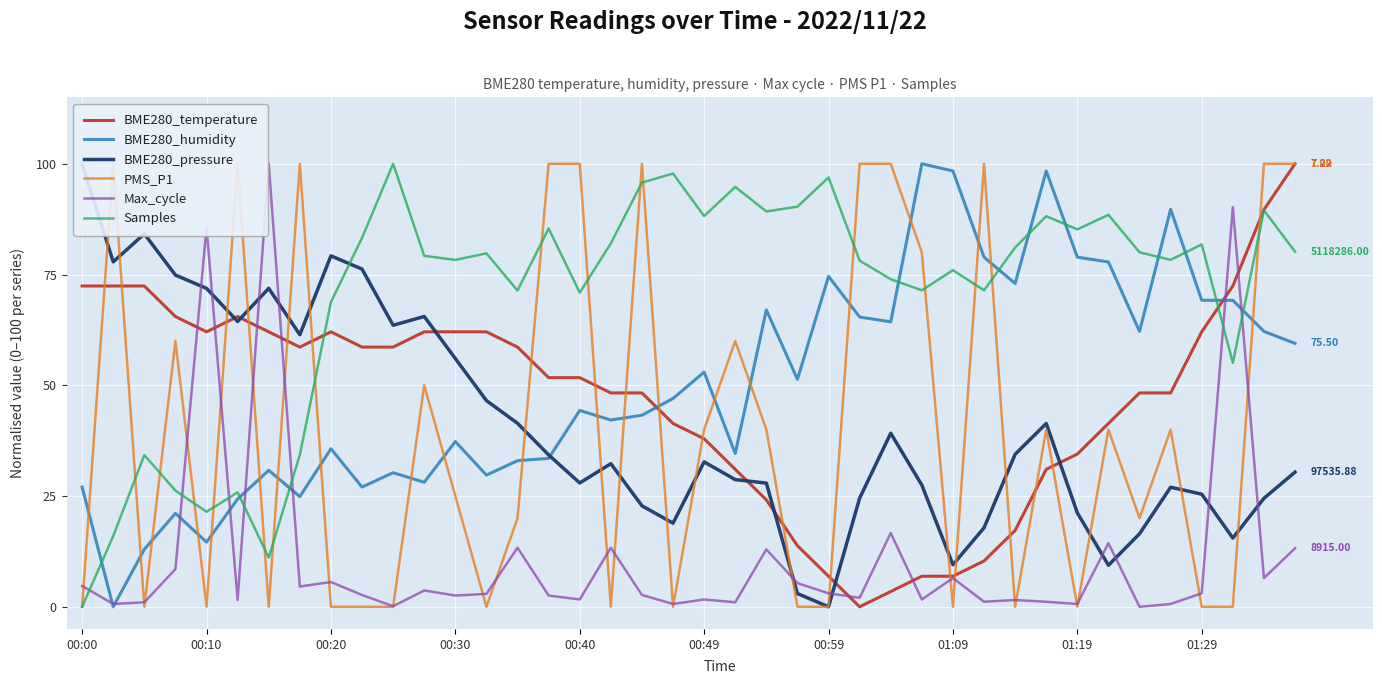

Which series ends up on top after the final intersection of Max_cycle and Samples?

Samples